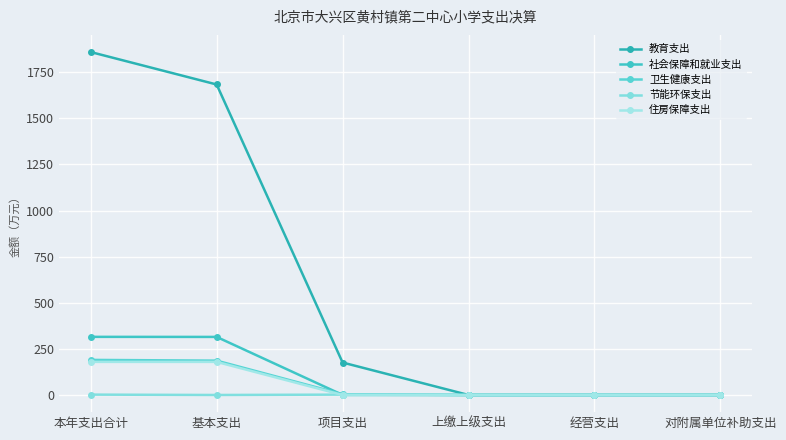

Where is 住房保障支出 nearest to the value 89?

项目支出